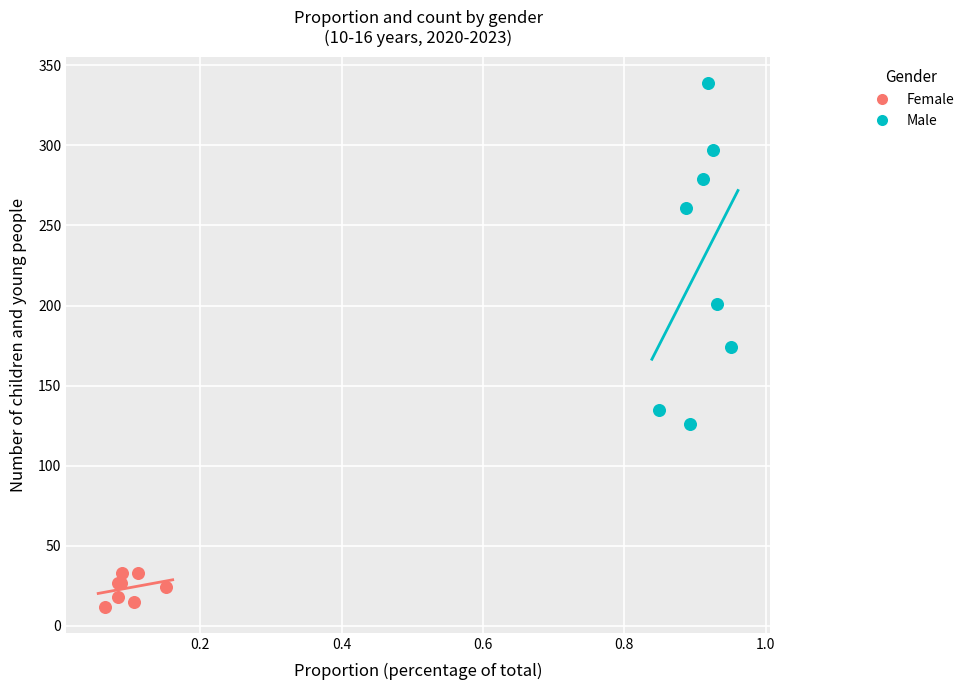

Which series reaches the minimum Y coordinate?

Female